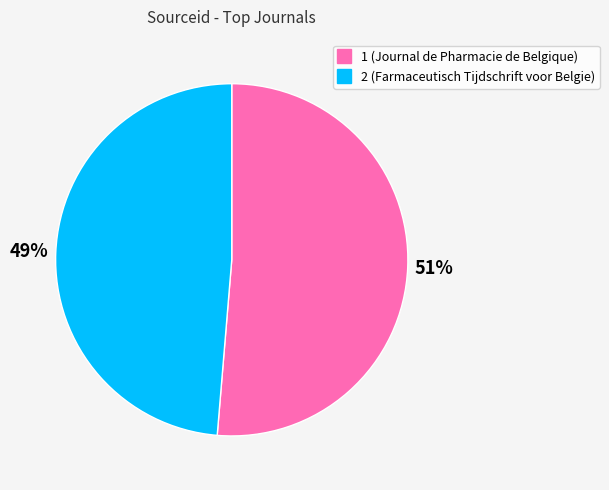

Rank the categories by value from highest to lowest.

1, 2